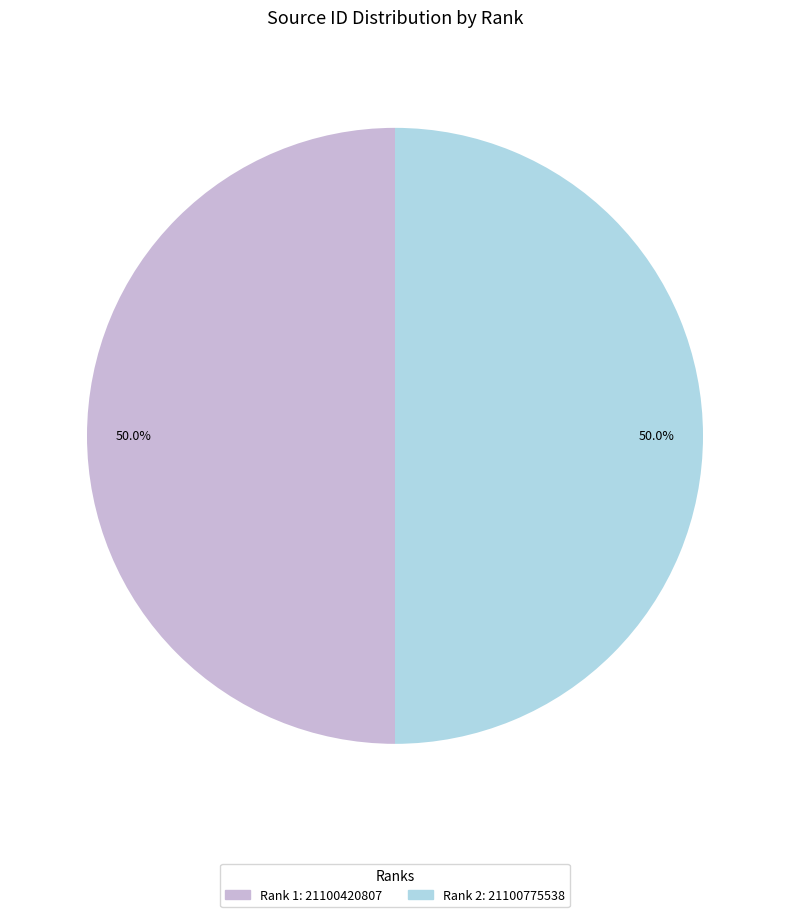

The Rank 2 slice represents 56% of the pie. True or false?

False